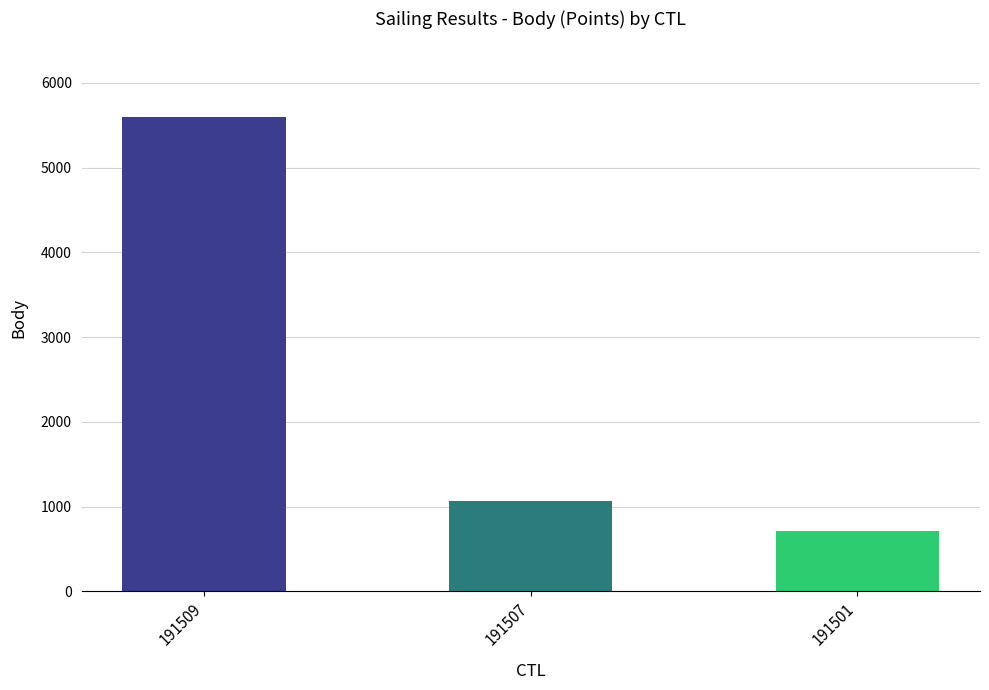

Are the bars grouped side by side (vs. stacked)?

No